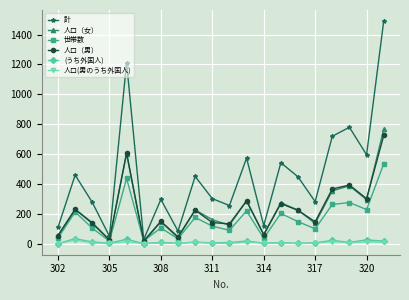

What are all the series names shown in the legend?

計, 人口（女）, 世帯数, 人口（男）, (うち外国人), 人口(男のうち外国人)